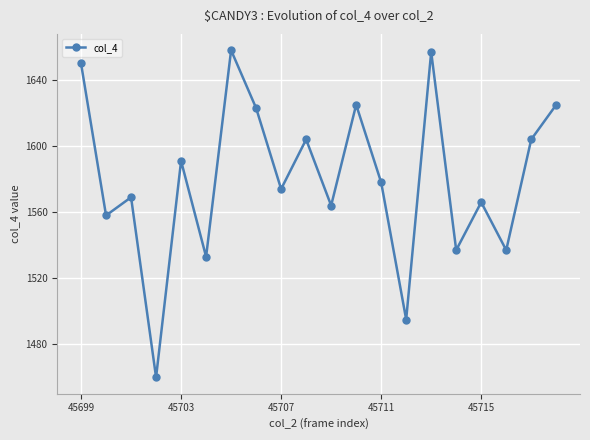

What is the difference between the second highest and minimum values?

197